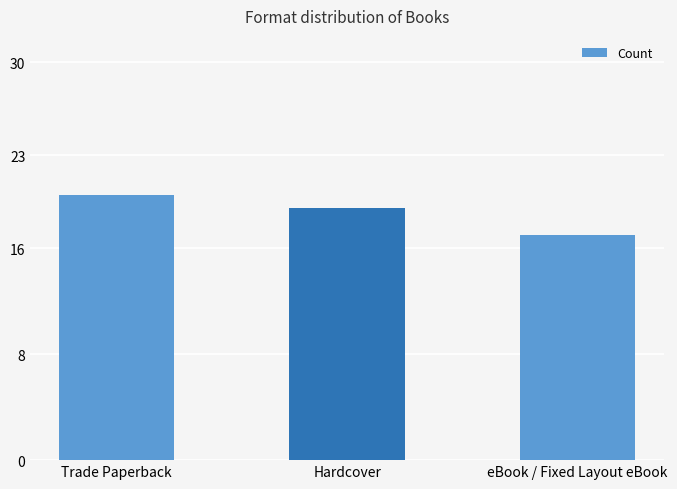

What is the change in value from Hardcover to eBook / Fixed Layout eBook?

-2